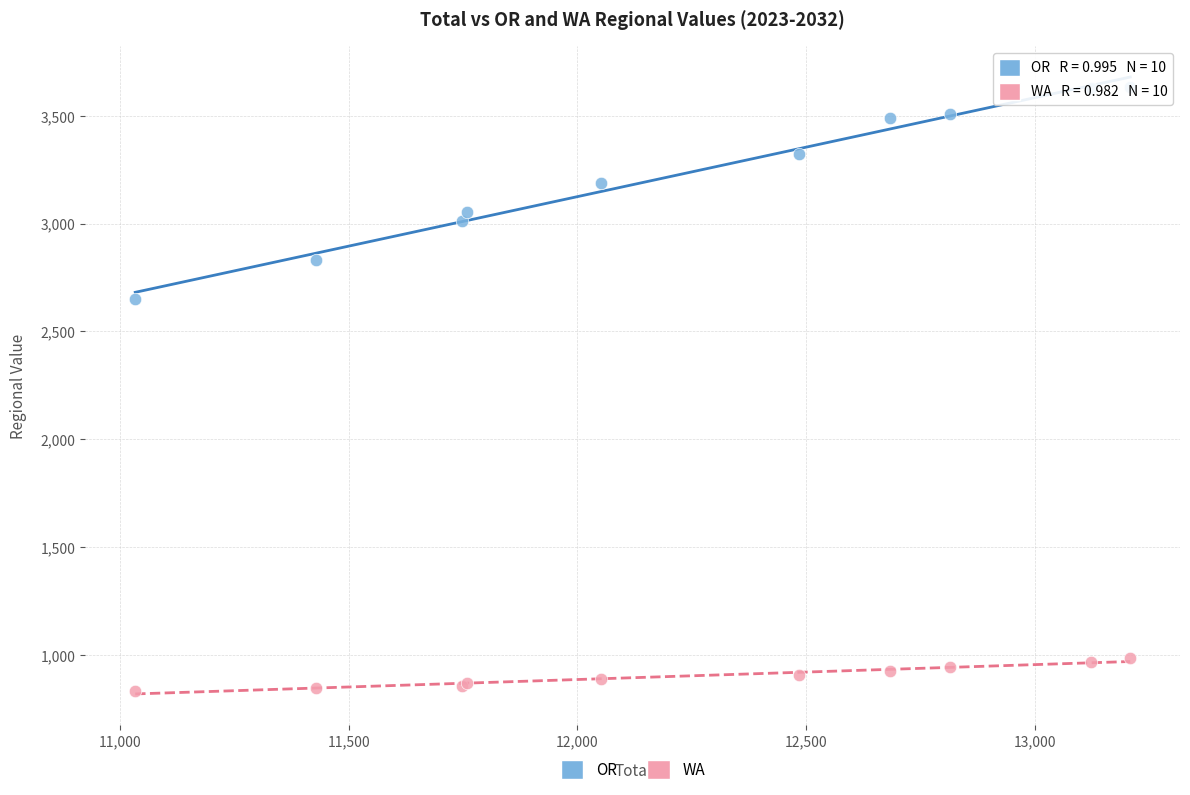

Which series contains the highest Y value?

OR